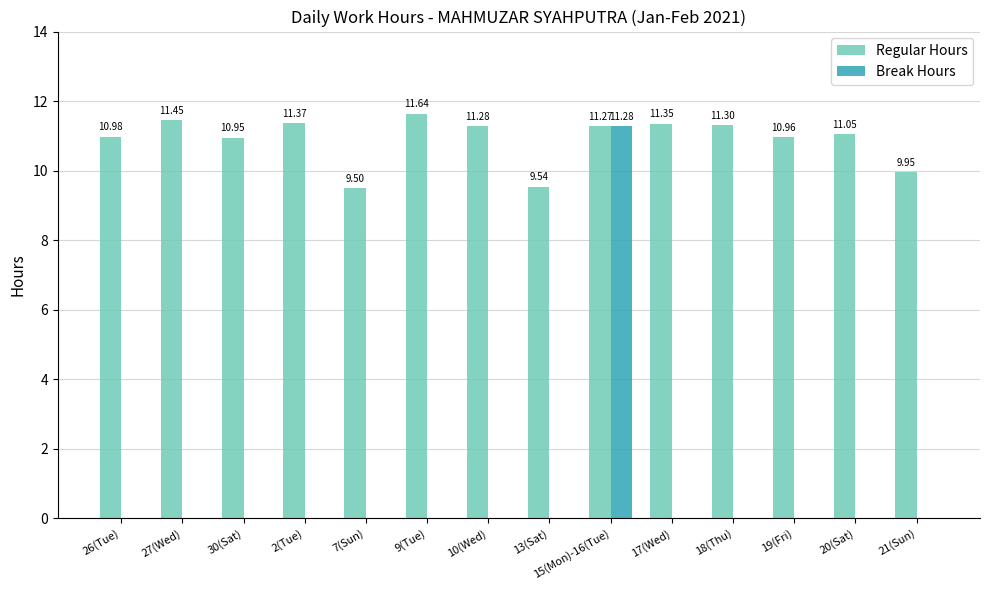

At which label is Regular Hours closest to 10?

21(Sun)